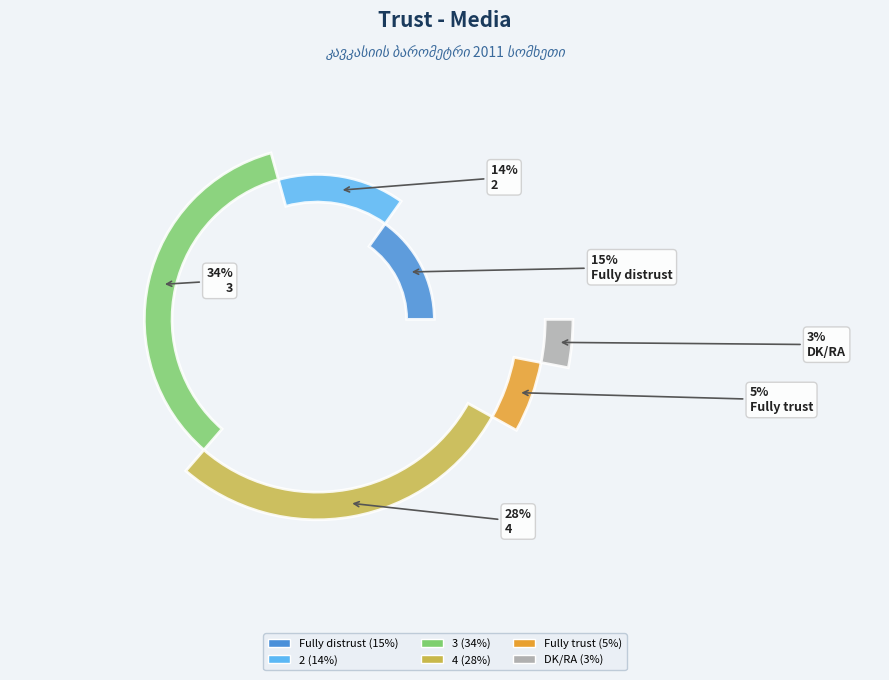

What is the largest slice in the pie chart?

3